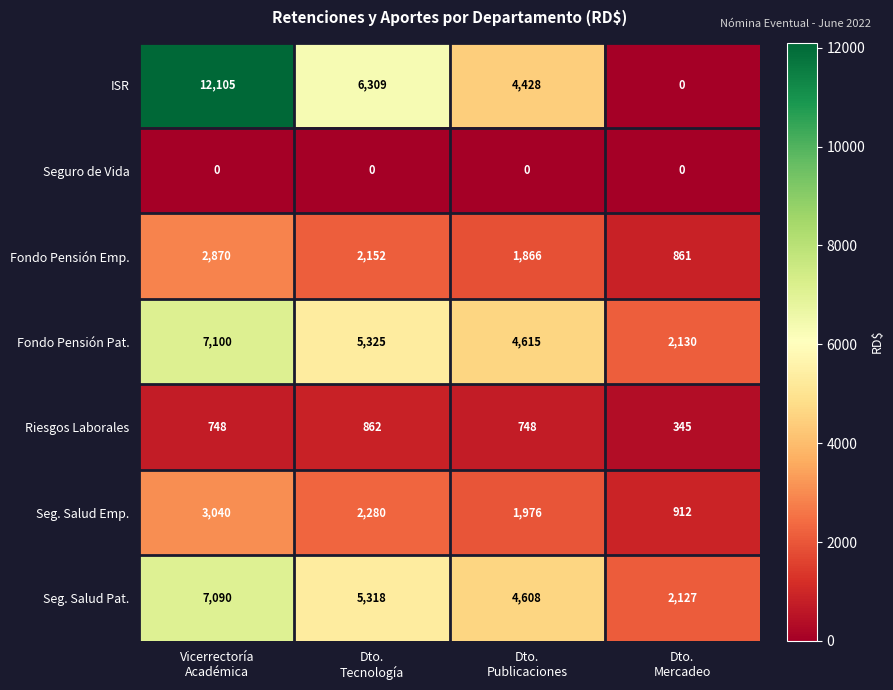

What is the highest value of the Seg. Salud Emp. series?

3040